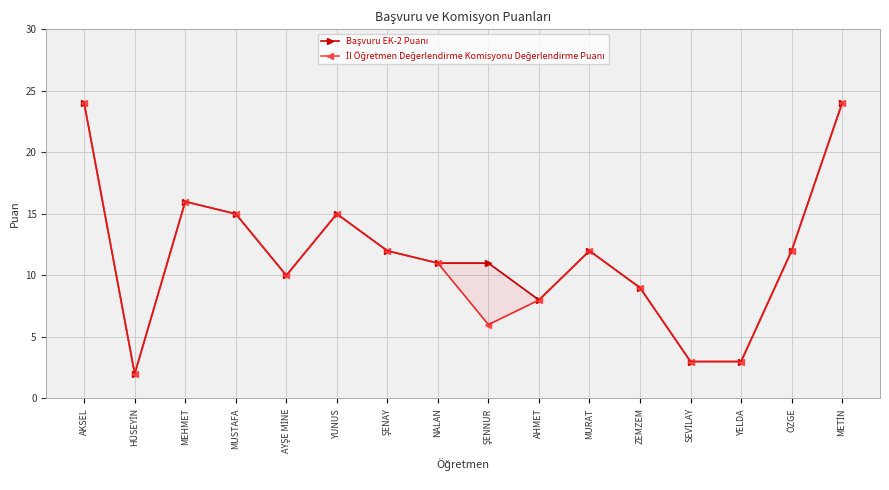

How many values in the Başvuru EK-2 Puanı series exceed 12?

5